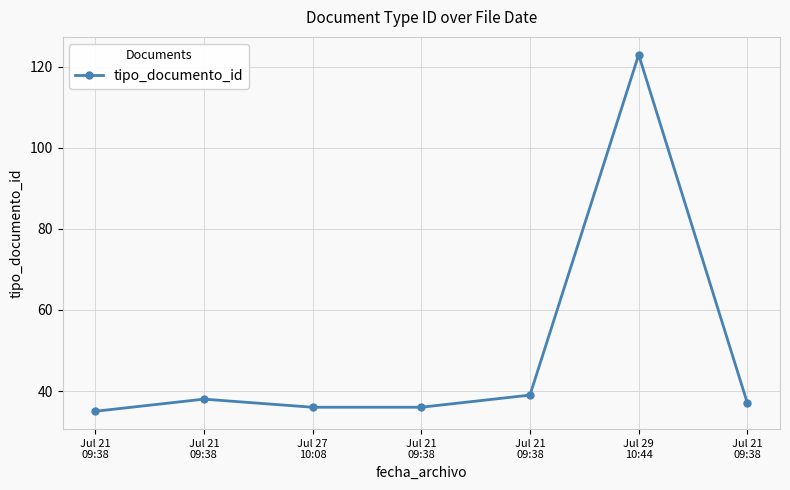

How many distinct data groups are displayed?

1